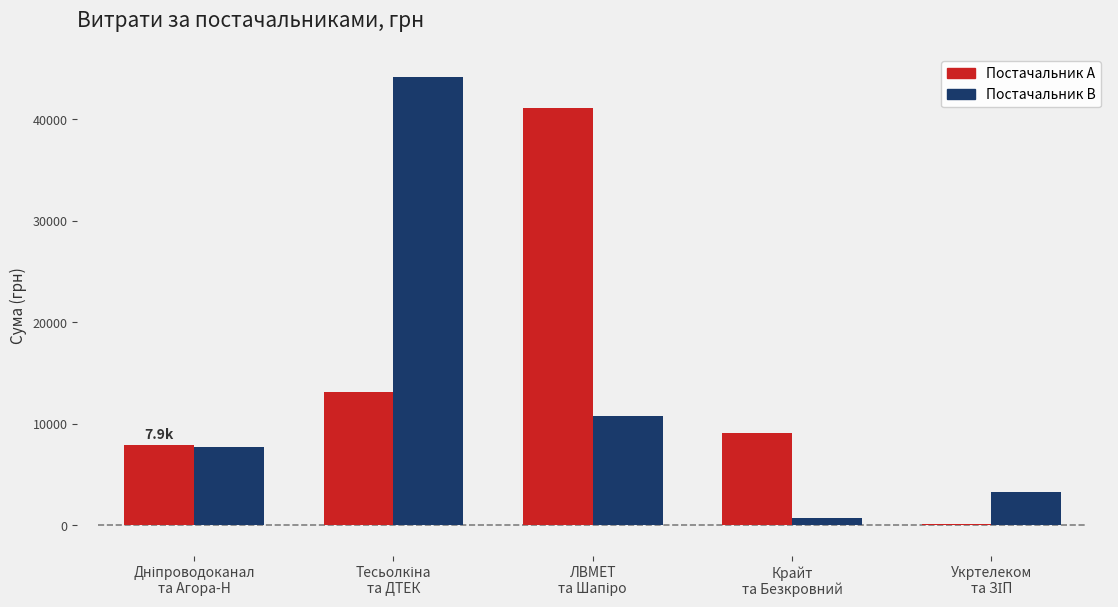

What is the total value across all series at Крайт
та Безкровний?

9833.0